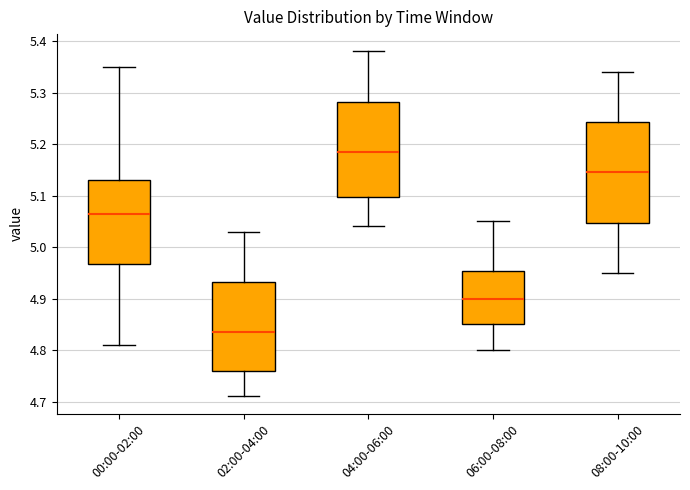

Reading left to right, transcribe this box plot: for each box, give where its median line is, the range the box spans, and where its two whiskers end, as read against the y-axis. The values are not printed on the chart, so give them approximately, as read against the axis.

00:00-02:00: median 5.07, box 4.97 to 5.13, whiskers 4.81 to 5.35
02:00-04:00: median 4.84, box 4.76 to 4.93, whiskers 4.71 to 5.03
04:00-06:00: median 5.19, box 5.10 to 5.28, whiskers 5.04 to 5.38
06:00-08:00: median 4.90, box 4.85 to 4.95, whiskers 4.80 to 5.05
08:00-10:00: median 5.15, box 5.05 to 5.24, whiskers 4.95 to 5.34